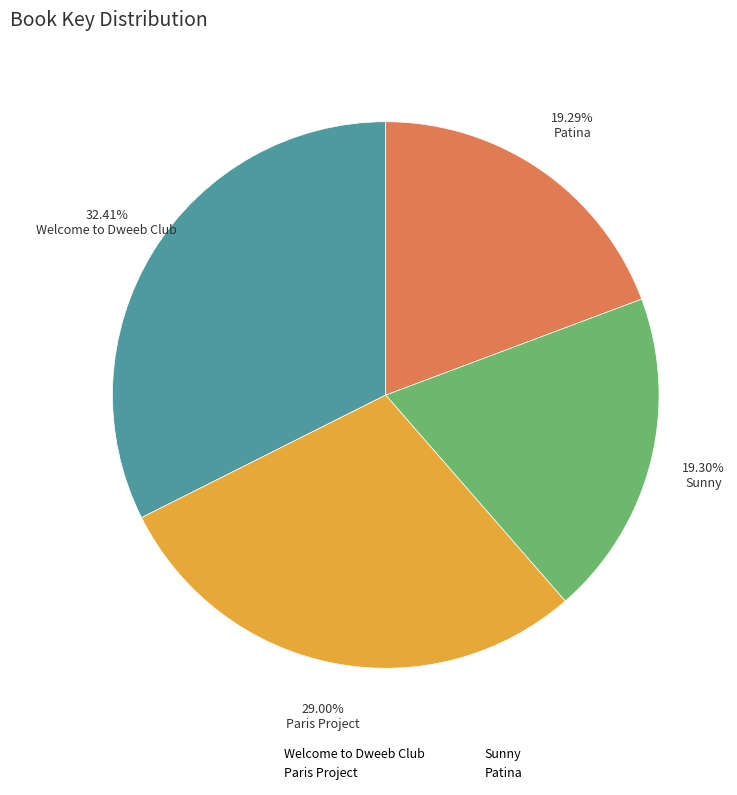

How many slices are in this pie chart?

4